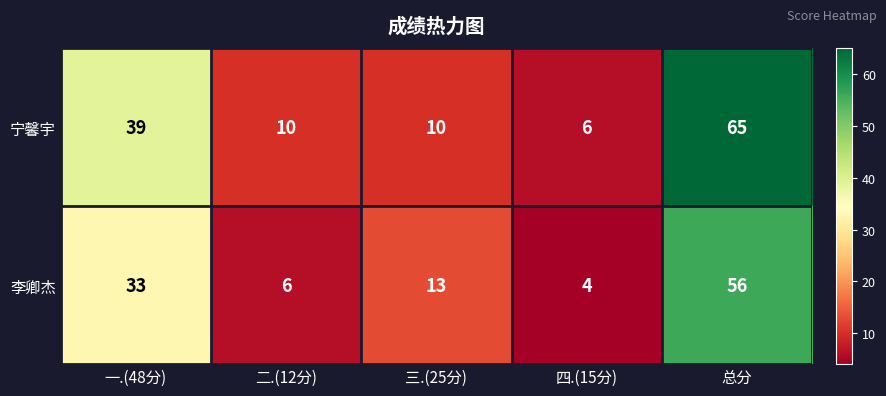

What is the total value across all series at 一.(48分)?

72